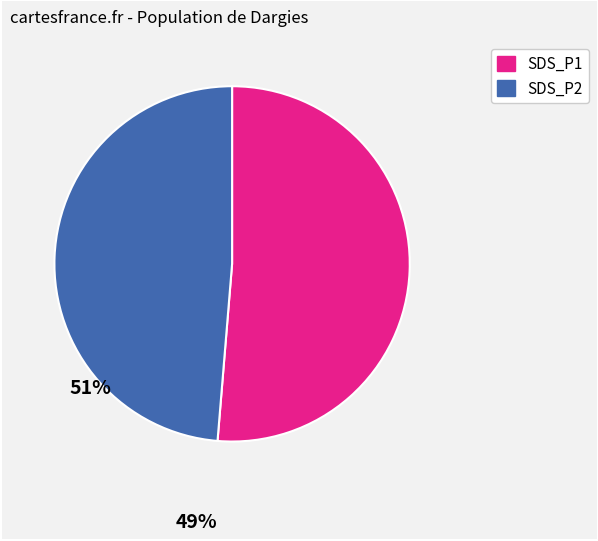

Is it true that SDS_P2 is 49% of the pie?

True